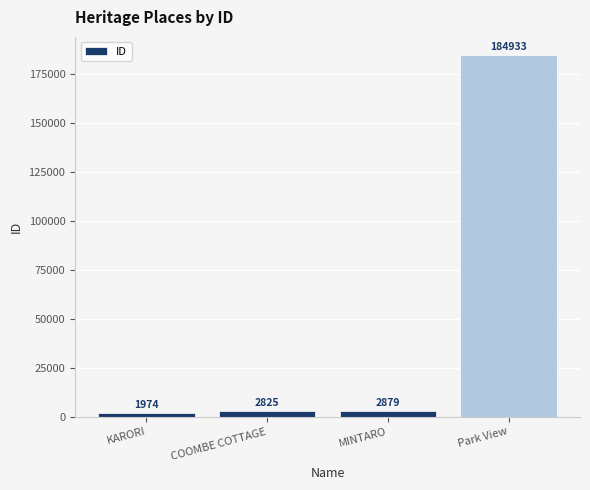

The value at Park View is 267085. True or false?

False